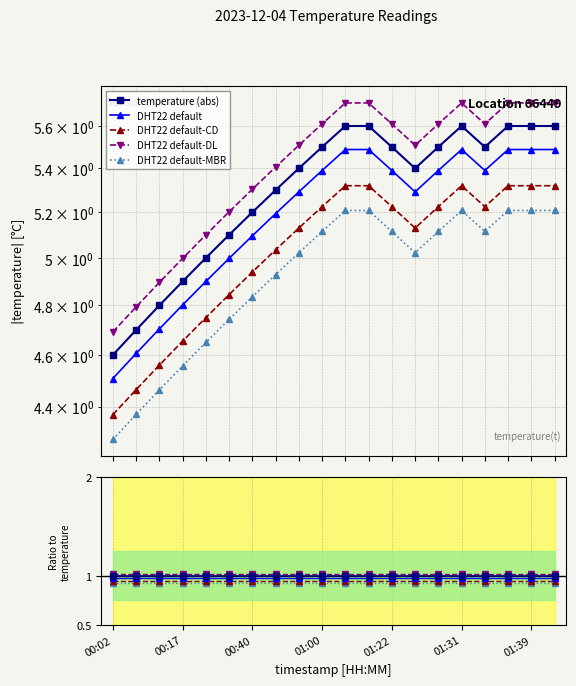

The value of DHT22 default-DL at 01:22 is 0.3. True or false?

False